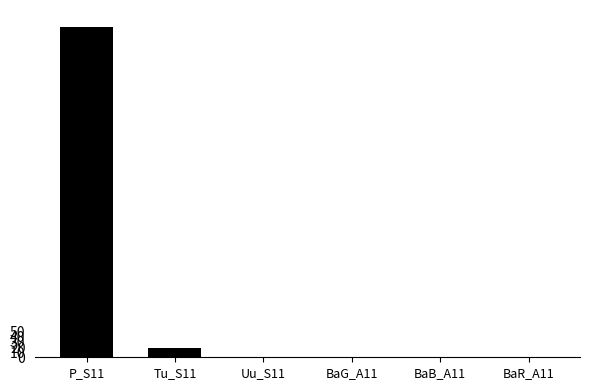

Between Tu_S11 and P_S11, which is larger?

P_S11